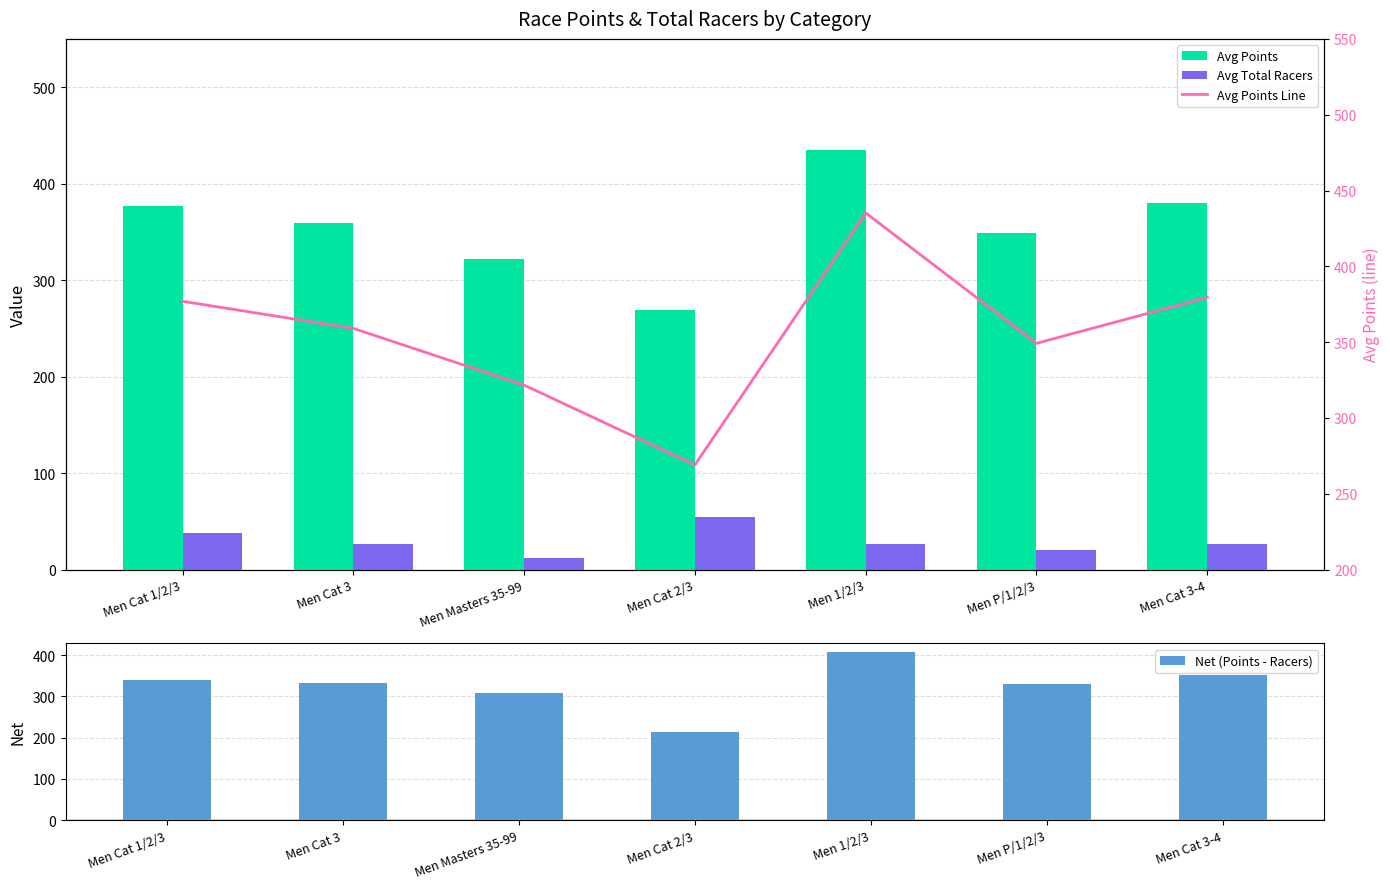

Is it true that Avg Total Racers equals 18.0 at Men 1/2/3?

False